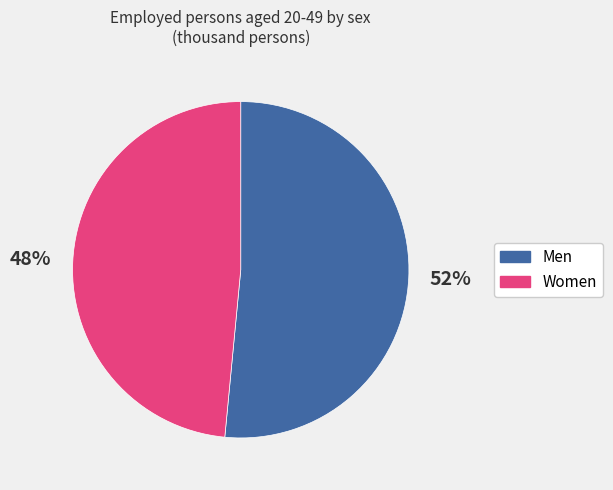

The Men slice represents 61% of the pie. True or false?

False